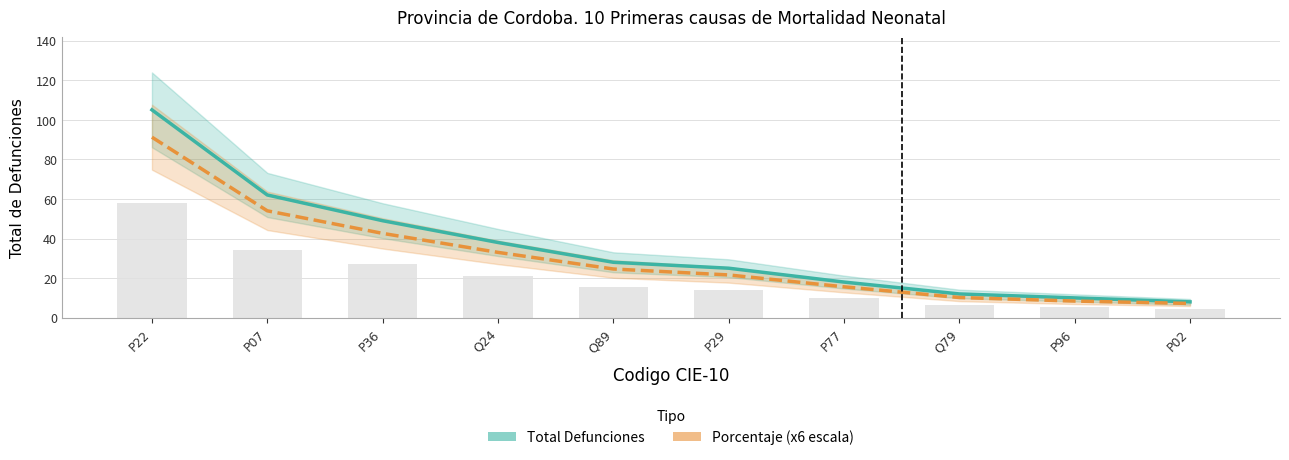

Are the bars grouped side by side (vs. stacked)?

Yes